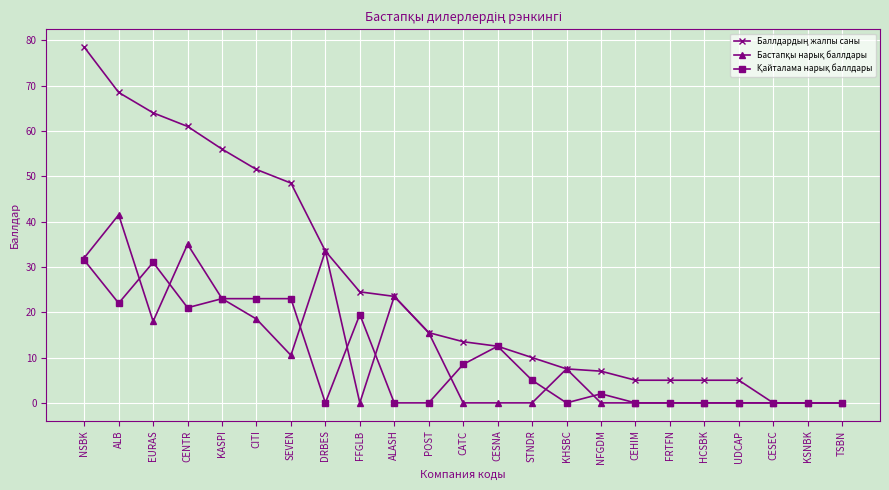

What is the label of the 16th point from the right?

DRBES